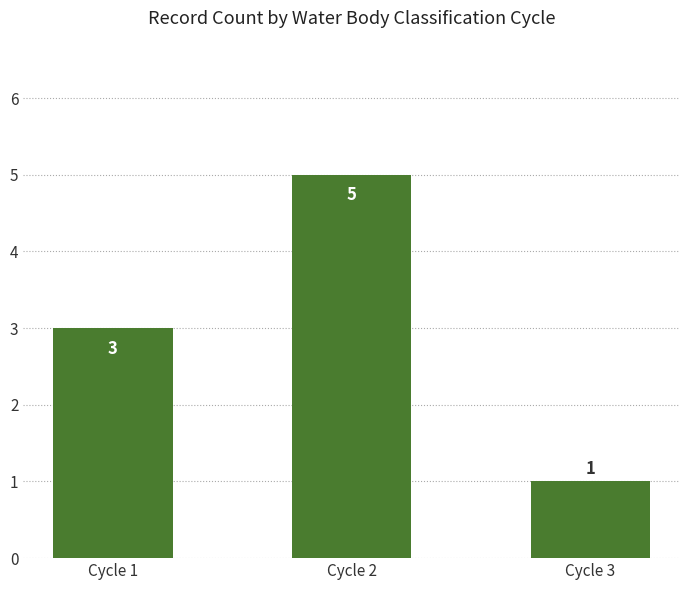

What is the value of the 3rd bar from the left?

1